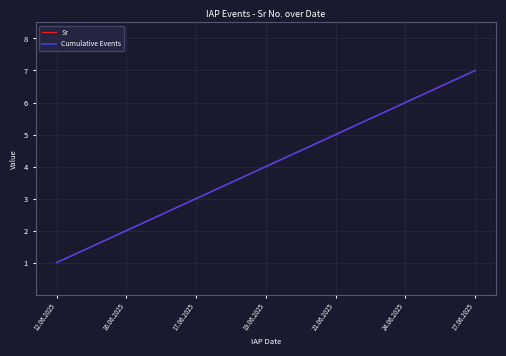

What is the smallest value displayed?

1